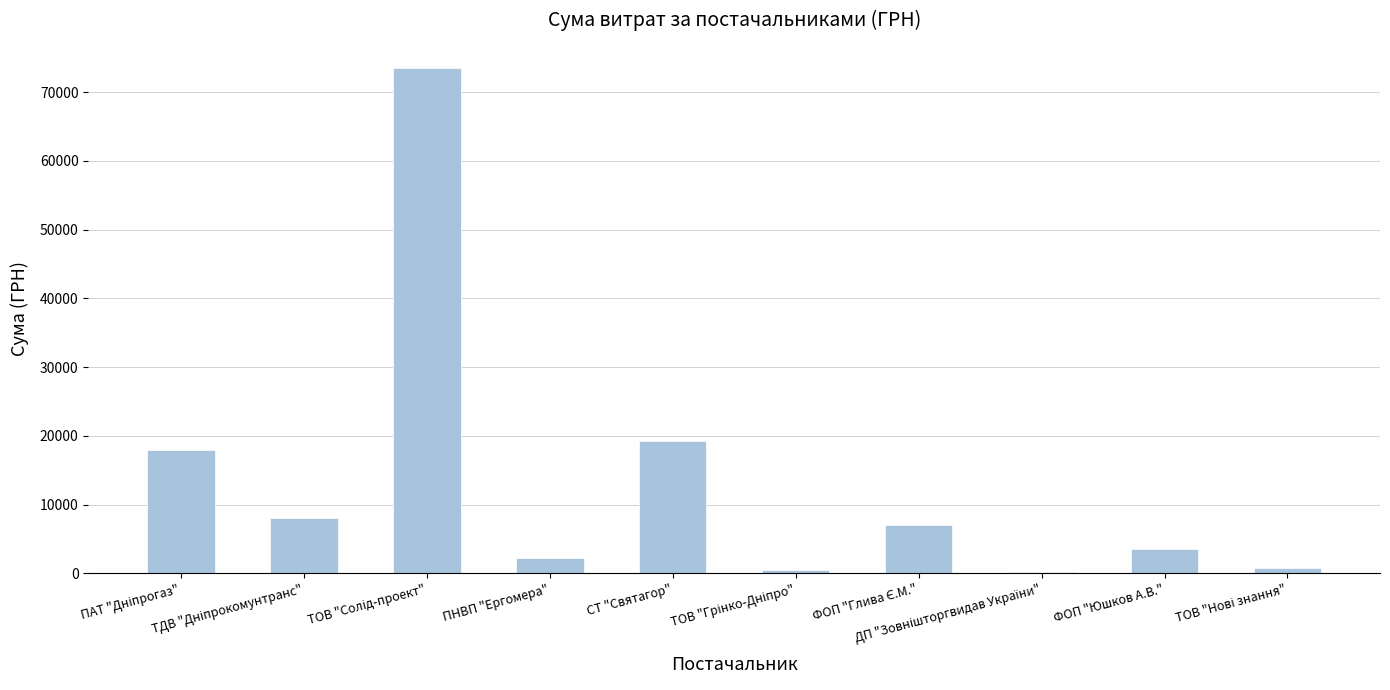

True or false: the data shows 26871.4 at СТ "Святагор".

False